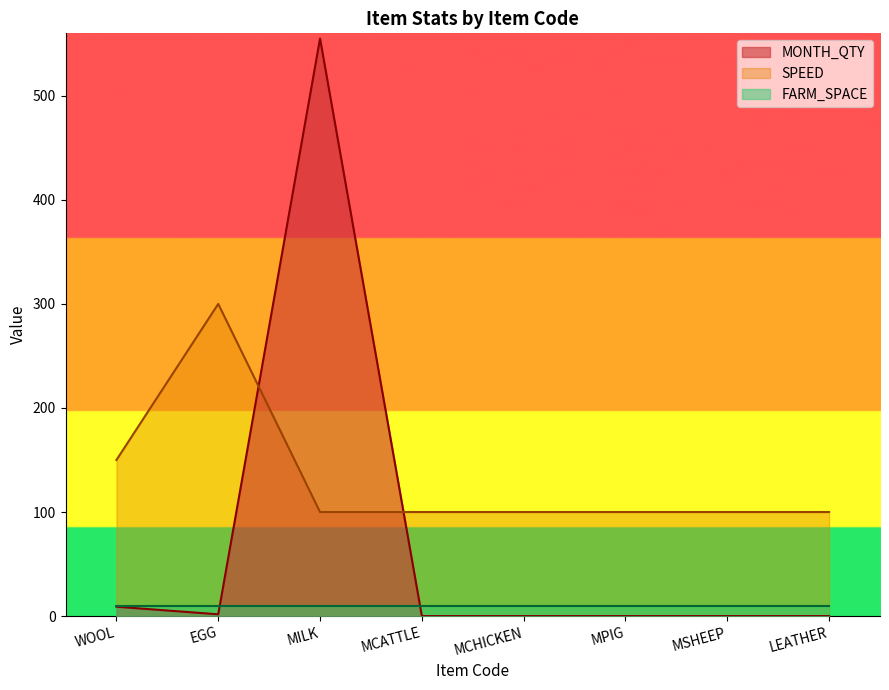

After their last crossing, which series has the higher values: SPEED or MONTH_QTY?

SPEED